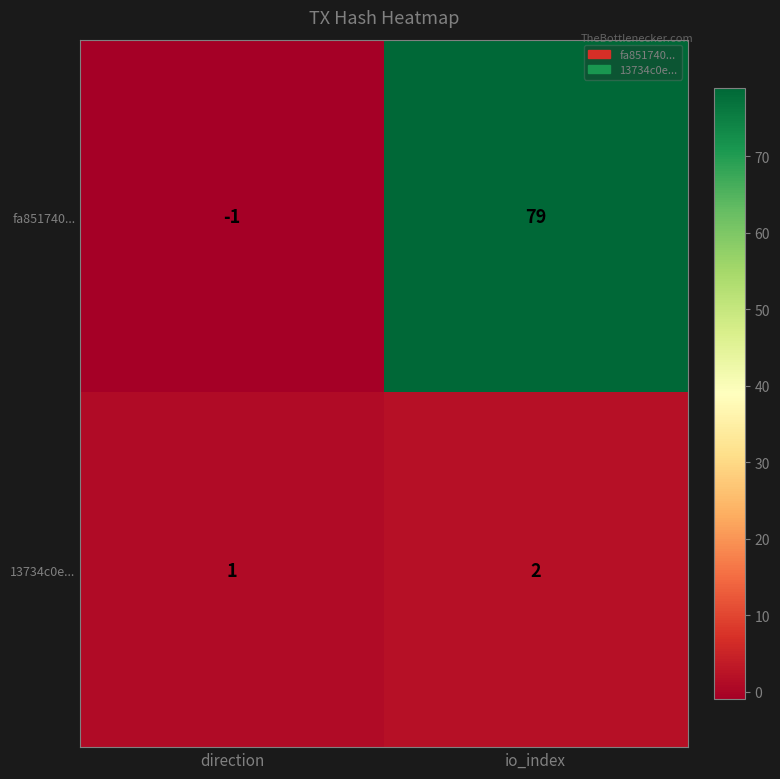

What is the minimum value shown in the chart?

-1